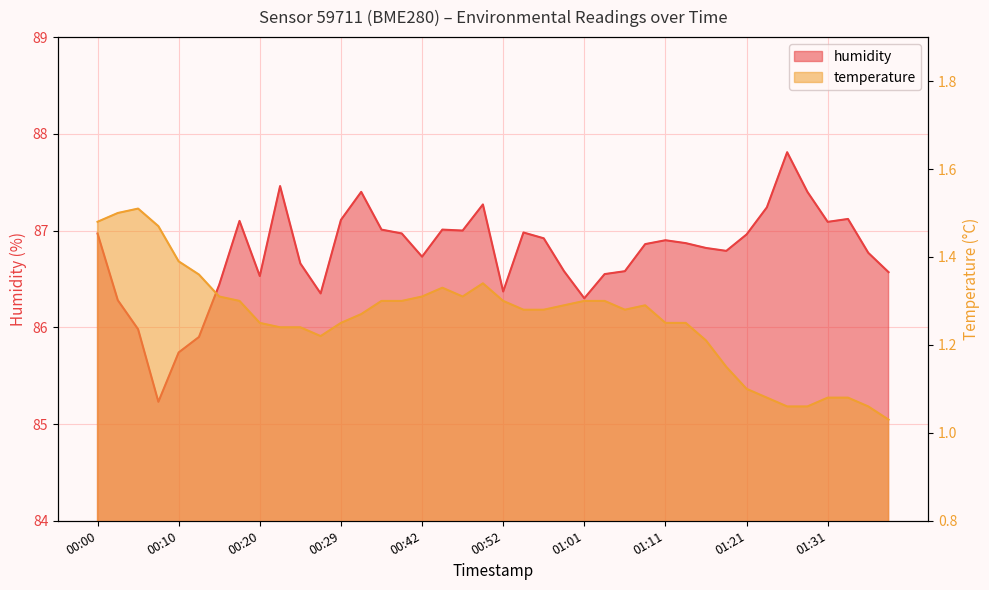

Is the value of humidity at 00:05 greater than the value of temperature at 00:24?

Yes